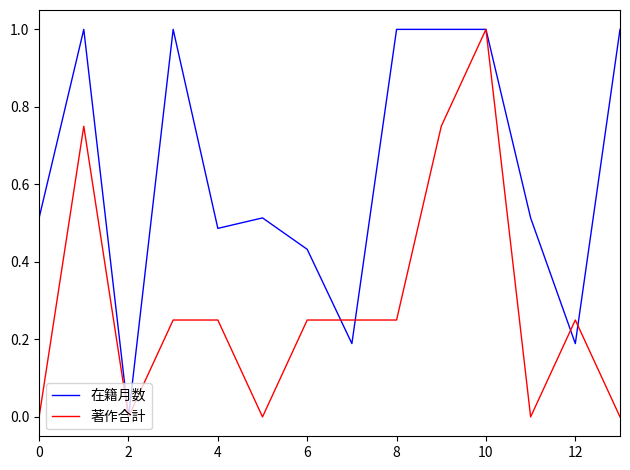

What is the highest value of the 著作合計 series?

1.0